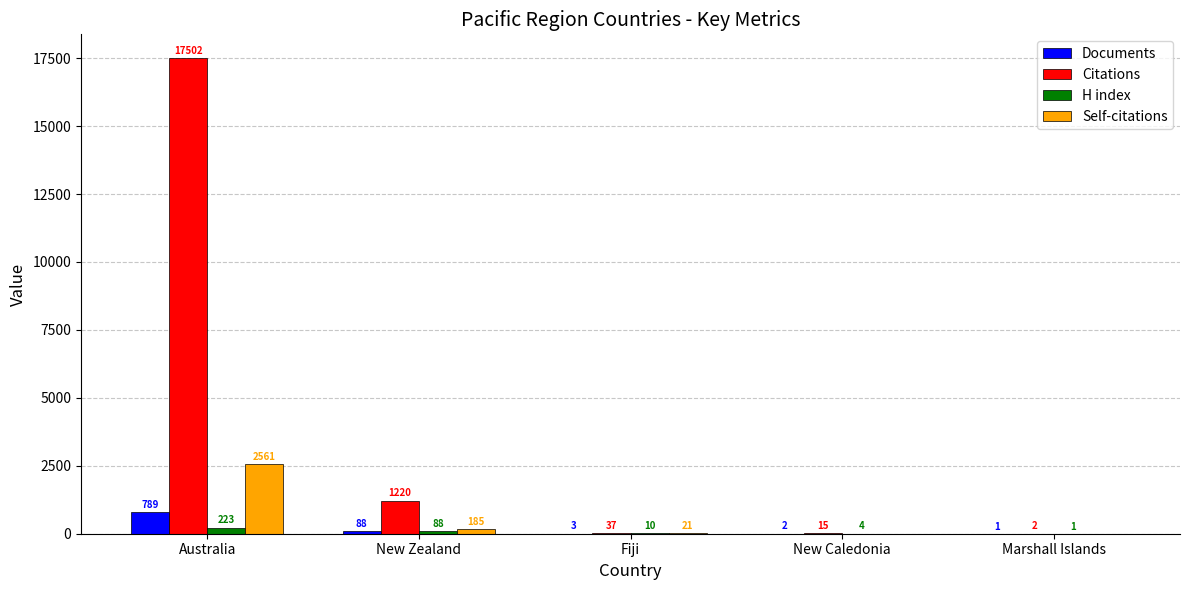

Reading right to left, transcribe all the data shown in this chart.

Documents: 1	2	3	88	789
Citations: 2	15	37	1220	17502
H index: 1	4	10	88	223
Self-citations: 0	0	21	185	2561